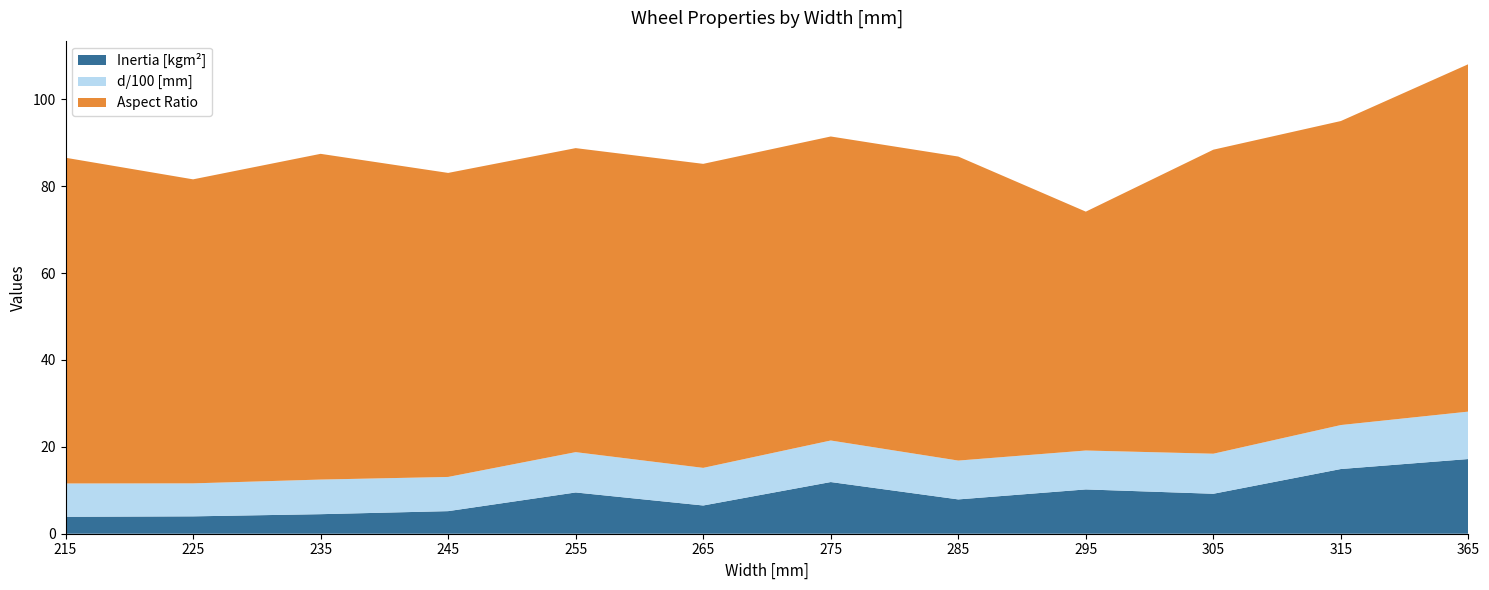

Reading left to right, transcribe all the data shown in this chart.

Inertia [kgm2]: 3.9	4.0	4.5	5.2	9.5	6.5	11.9	7.9	10.2	9.2	14.9	17.2
d [mm] (scaled): 767.0	759.5	797.0	787.5	928.5	866.3	956.5	894.3	896.0	922.3	1012.5	1092.0
aspect_ratio: 75.0	70.0	75.0	70.0	70.0	70.0	70.0	70.0	55.0	70.0	70.0	80.0